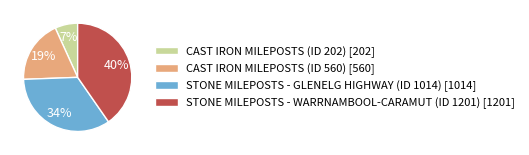

How many slices are in this pie chart?

4